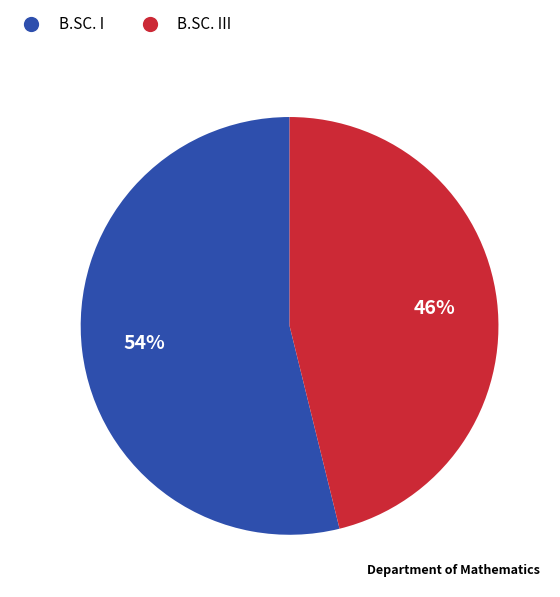

To the nearest percent, what is the difference between the largest and smallest slice percentages?

8%